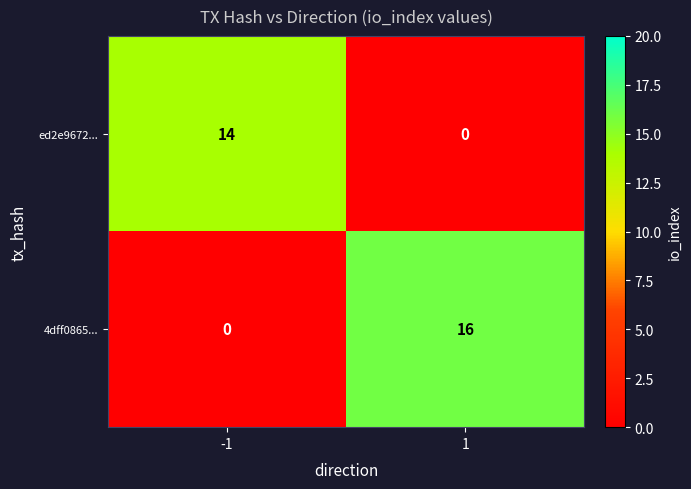

Reading left to right, what are all the values shown in this chart?

ed2e9672...: 14	0
4dff0865...: 0	16